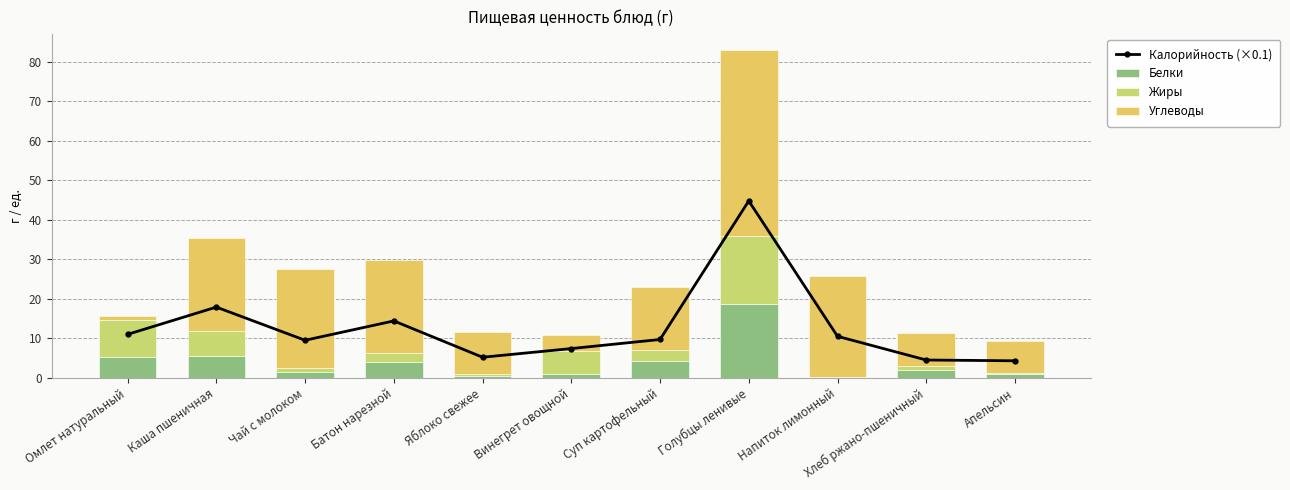

Between Батон нарезной and Напиток лимонный, which is larger?

Батон нарезной